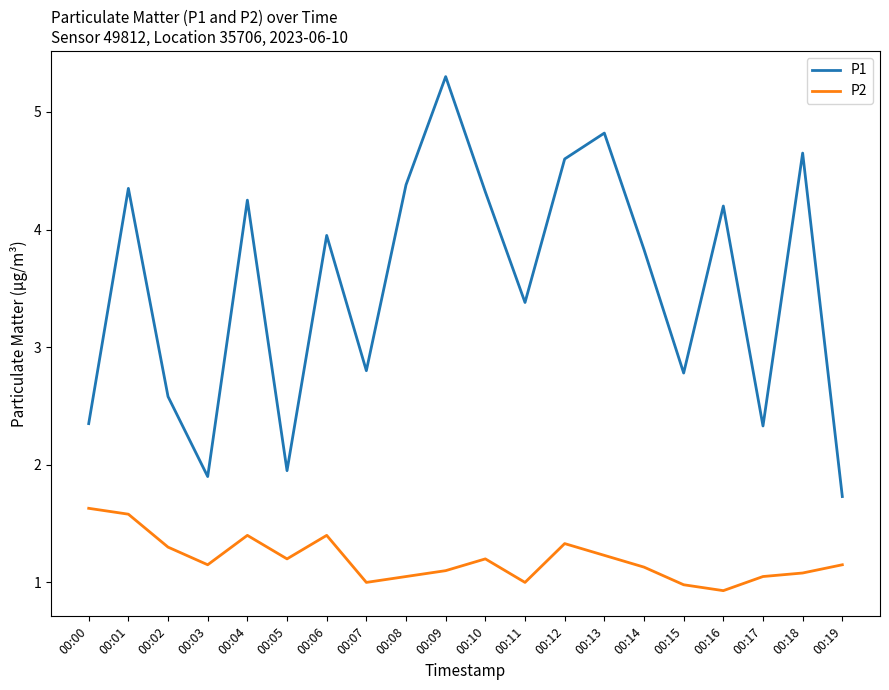

Rank the series by their maximum value, from highest to lowest.

P1, P2